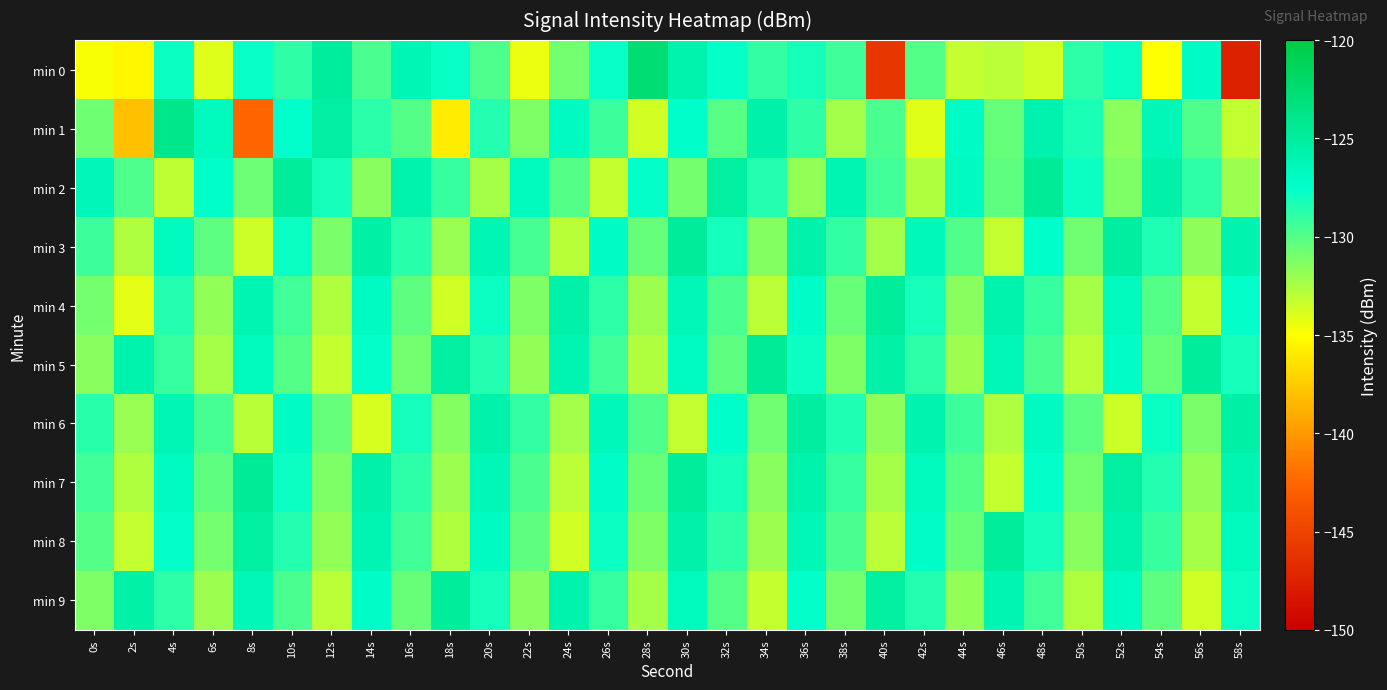

Which has a higher value, 48s or 34s?

34s